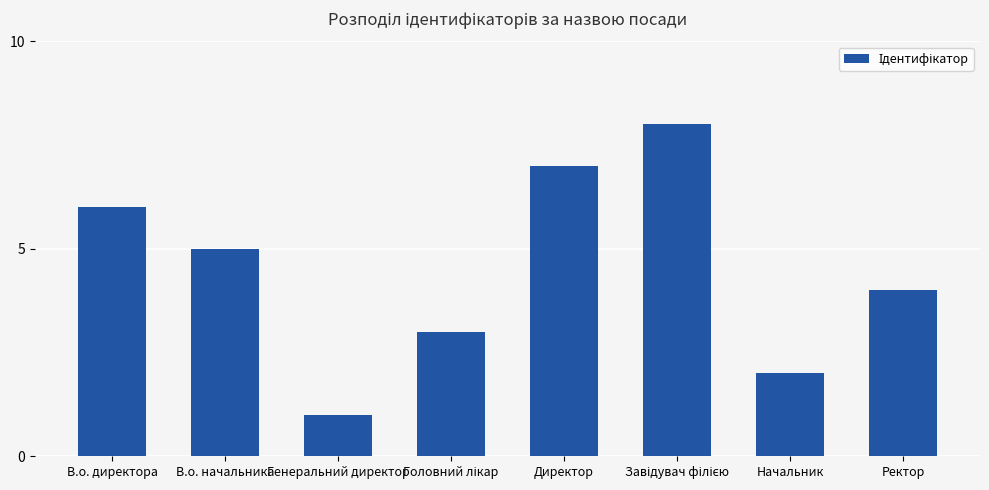

What is the maximum value shown in the chart?

8